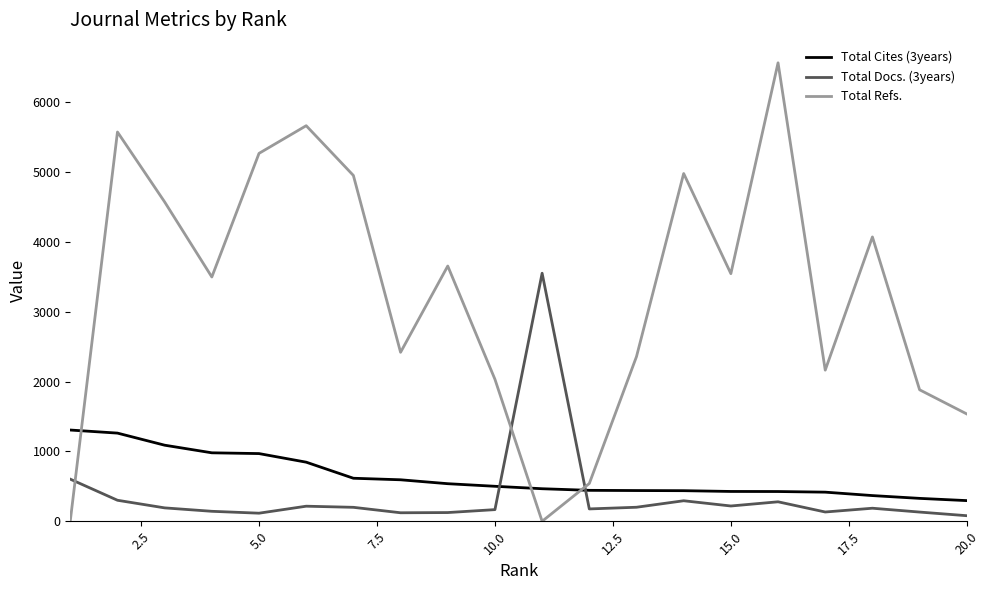

True or false: Total Docs. (3years) and Total Cites (3years) intersect in this chart.

True